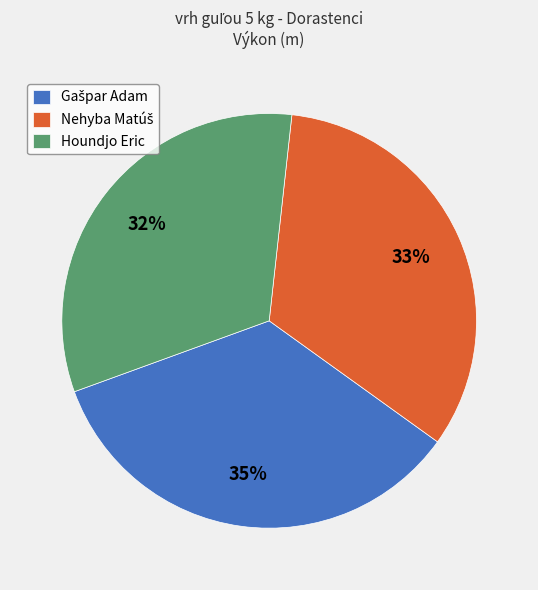

Count the number of slices in the pie.

3